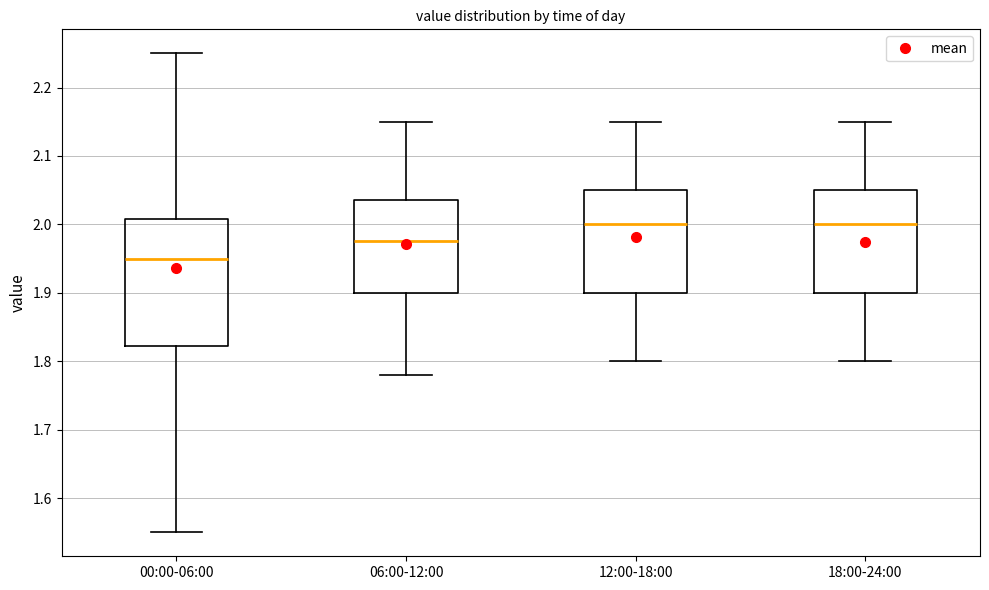

Where does the median line of the box for 12:00-18:00 sit on the y-axis? The values are not printed on the chart, so give them approximately, as read against the axis.

2.00